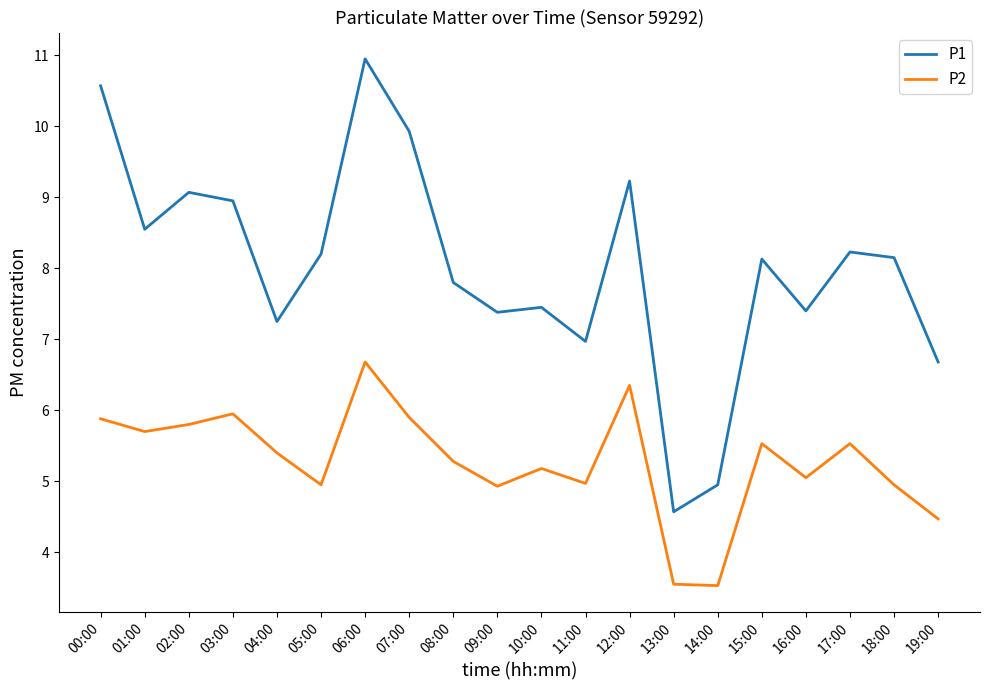

What position from the right is 12:00?

8